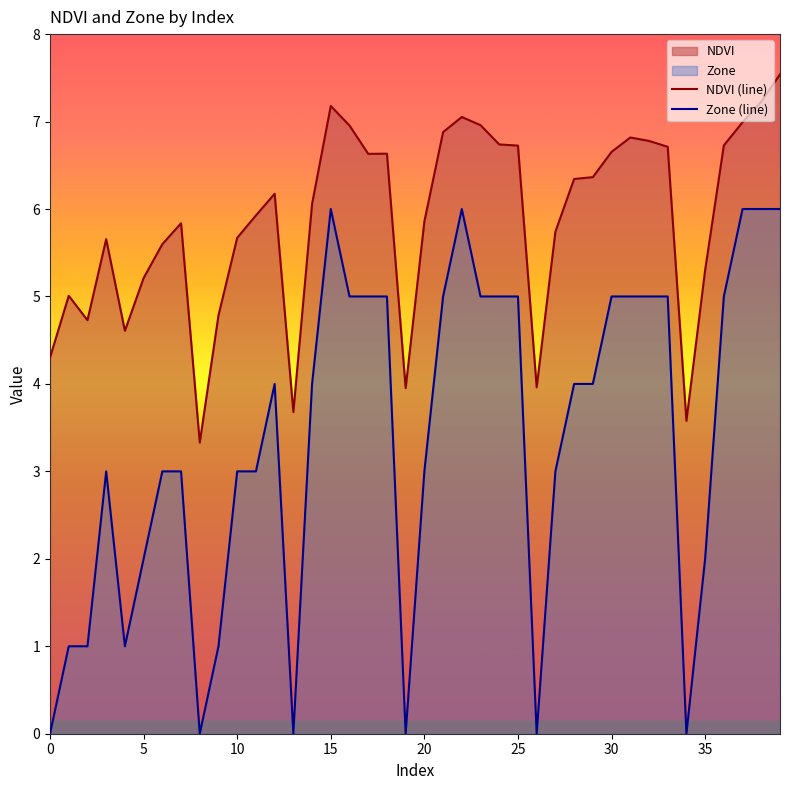

What is the difference between the maximum and second lowest values in the Zone (line) series?

6.0